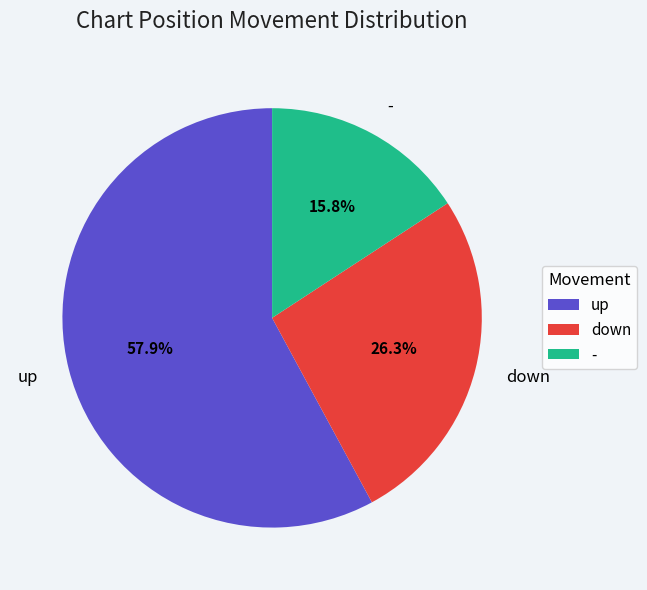

To the nearest percent, what percentage of the pie is -?

16%